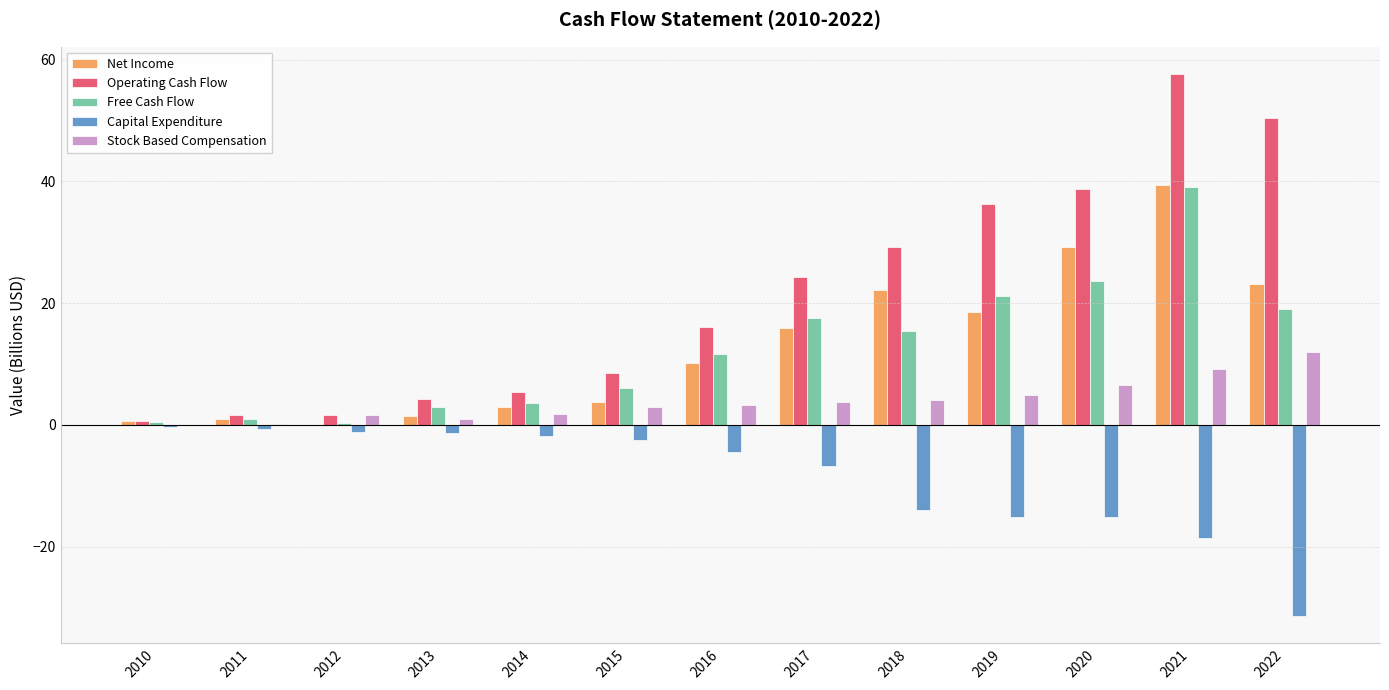

At which category is the sum across all series the highest?

2021